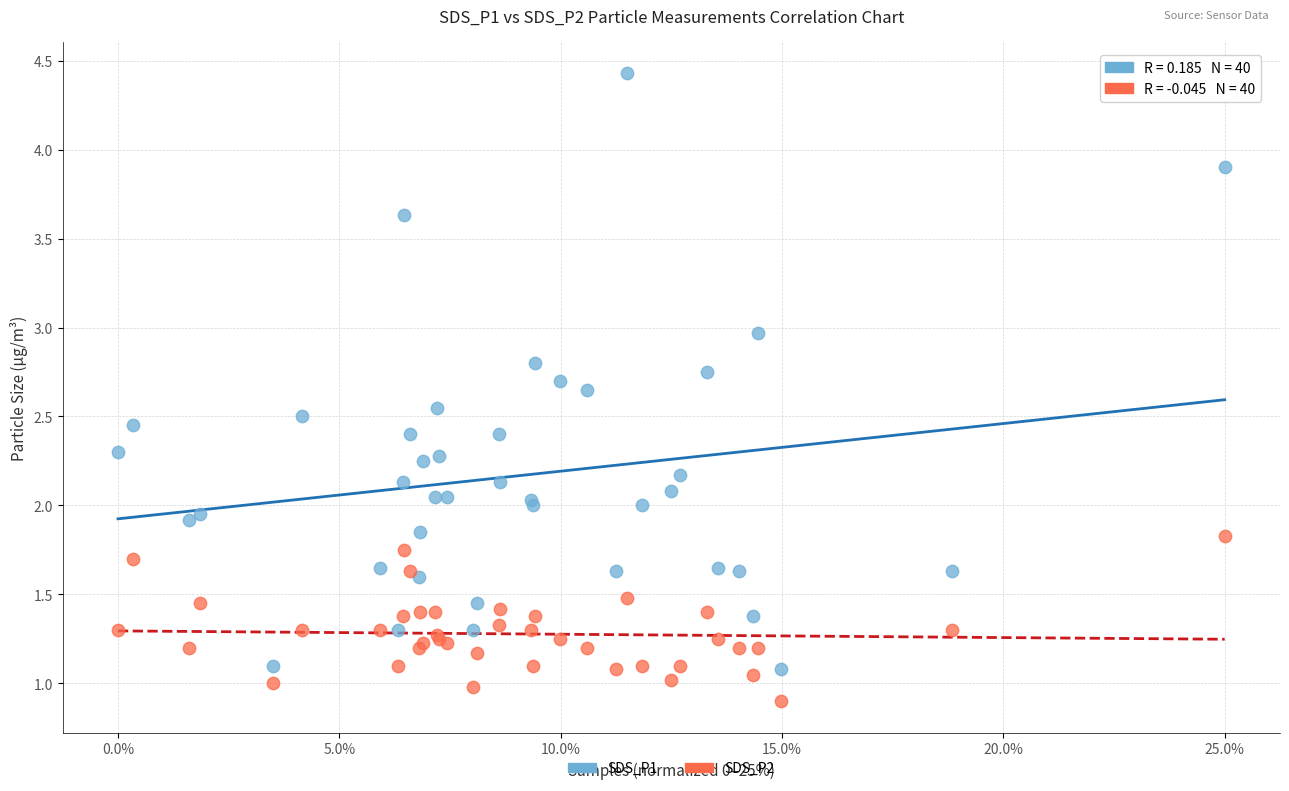

Which series contains the highest Y value?

SDS_P1